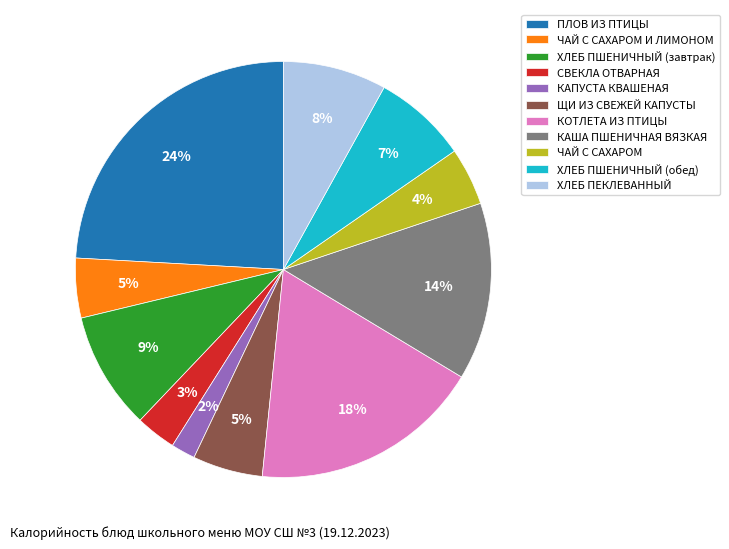

To the nearest percent, what percentage of the pie is ХЛЕБ ПЕКЛЕВАННЫЙ?

8%